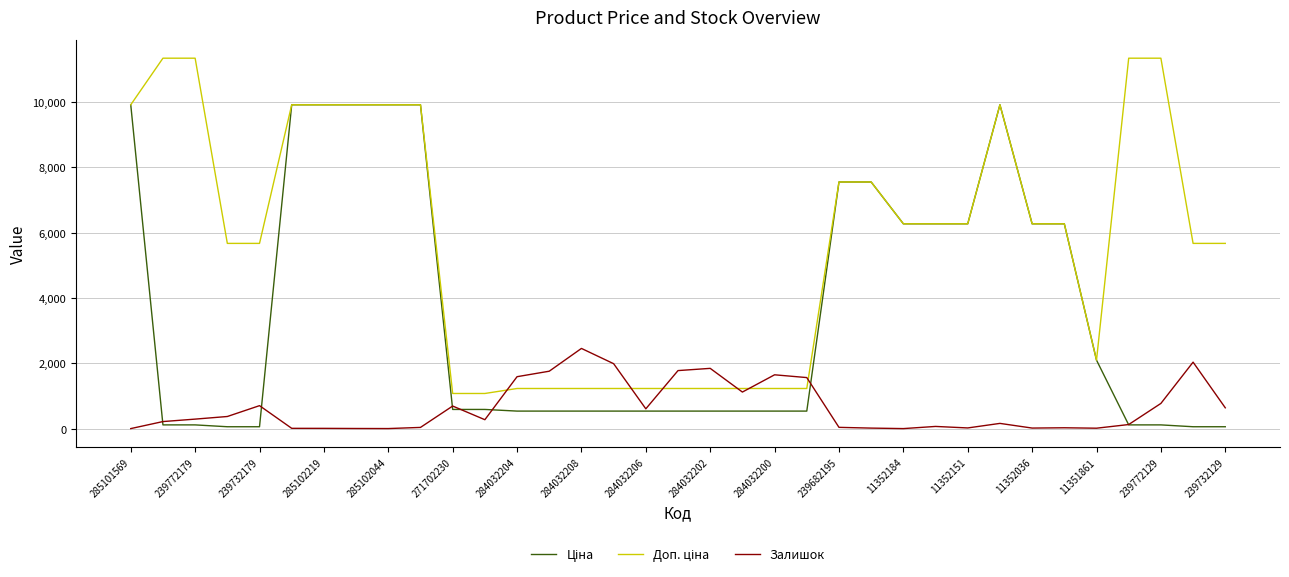

How many lines are shown in the chart?

3